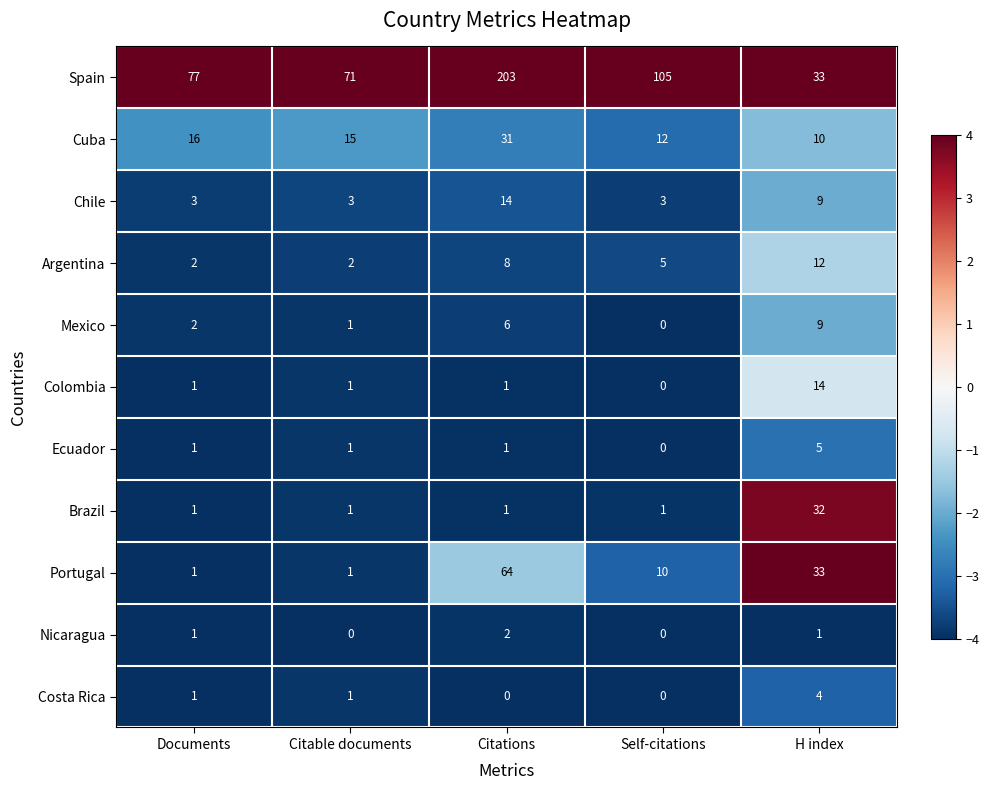

How many data points does each series have?

5